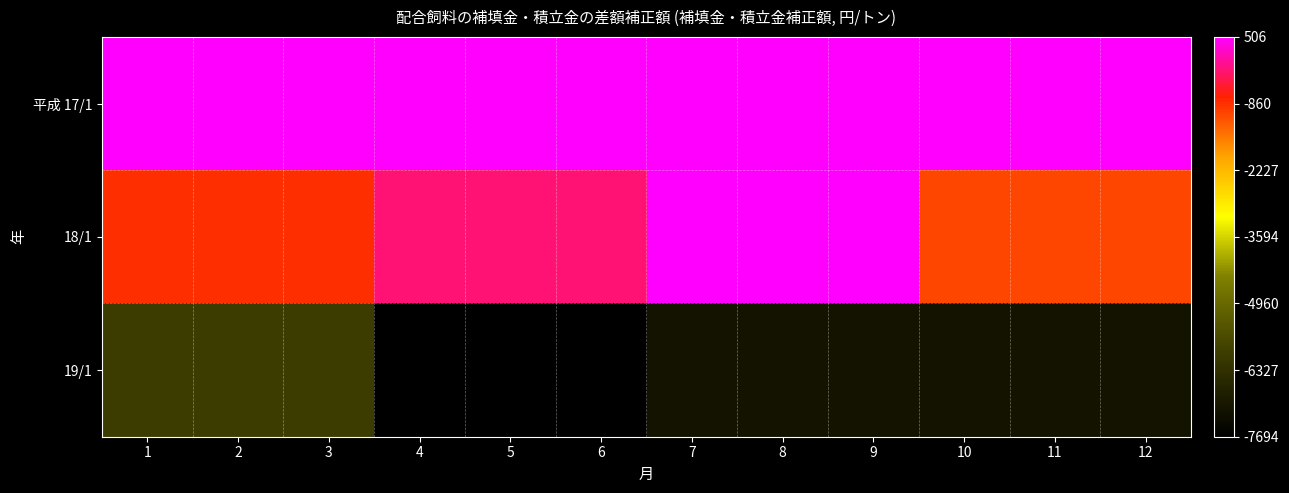

What is the spread (max minus min) of values at 8?

7650